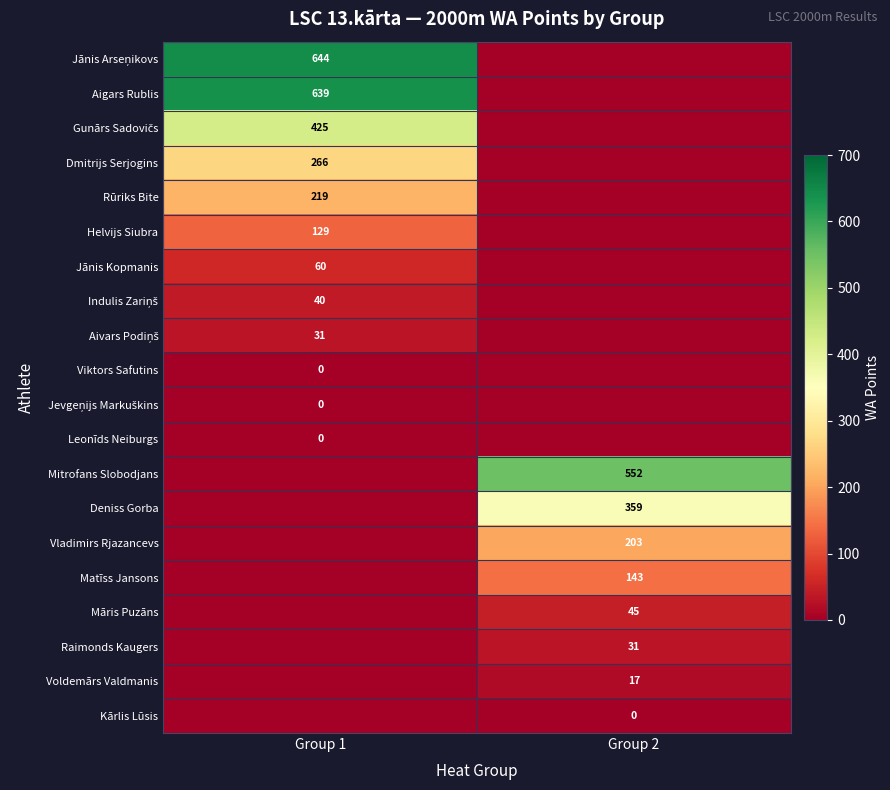

Count the number of categories in the chart.

2